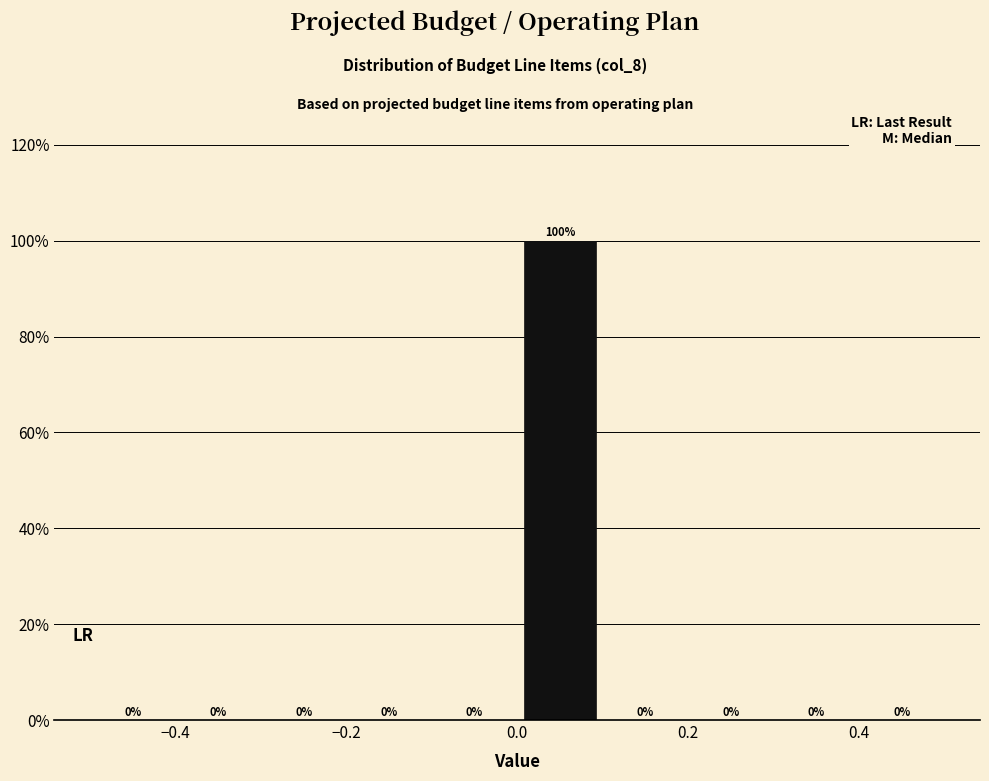

What is the height of the bar covering 0.0 to 0.1 on the x-axis?

100